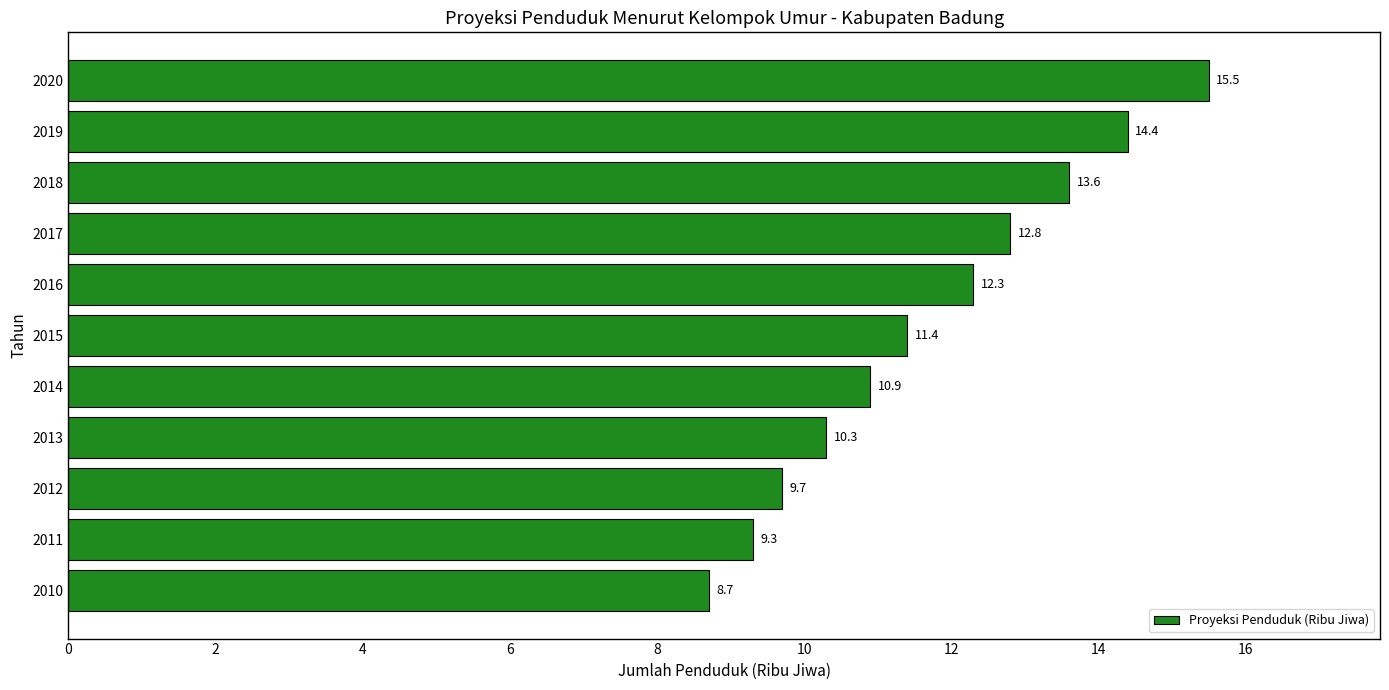

Reading bottom to top, extract all data points from this chart.

8.7	9.3	9.7	10.3	10.9	11.4	12.3	12.8	13.6	14.4	15.5